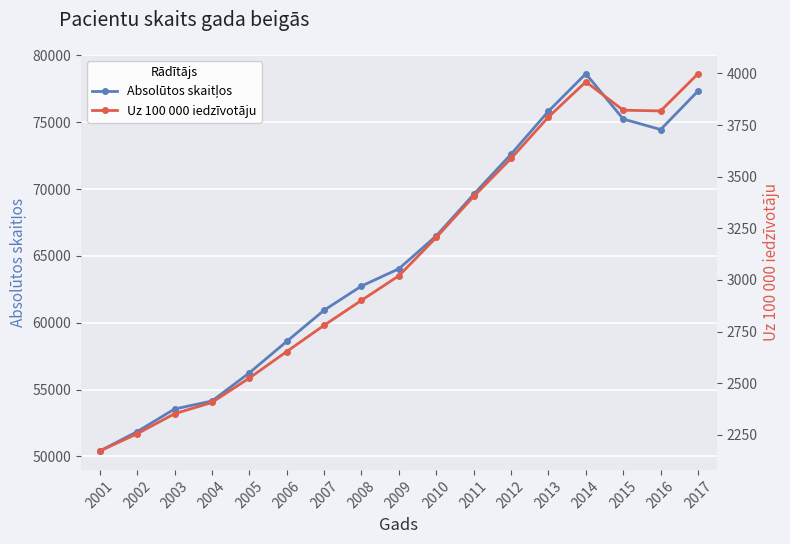

The Absolūtos skaitļos series shows 25231.2 at 2015. True or false?

False